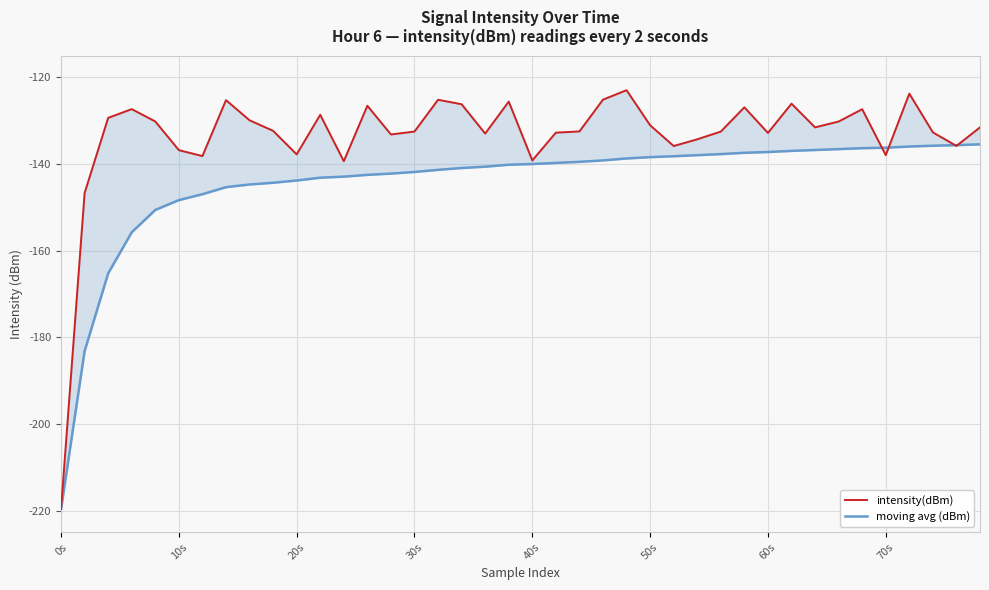

What is the average value of the moving avg (dBm) series?

-144.4